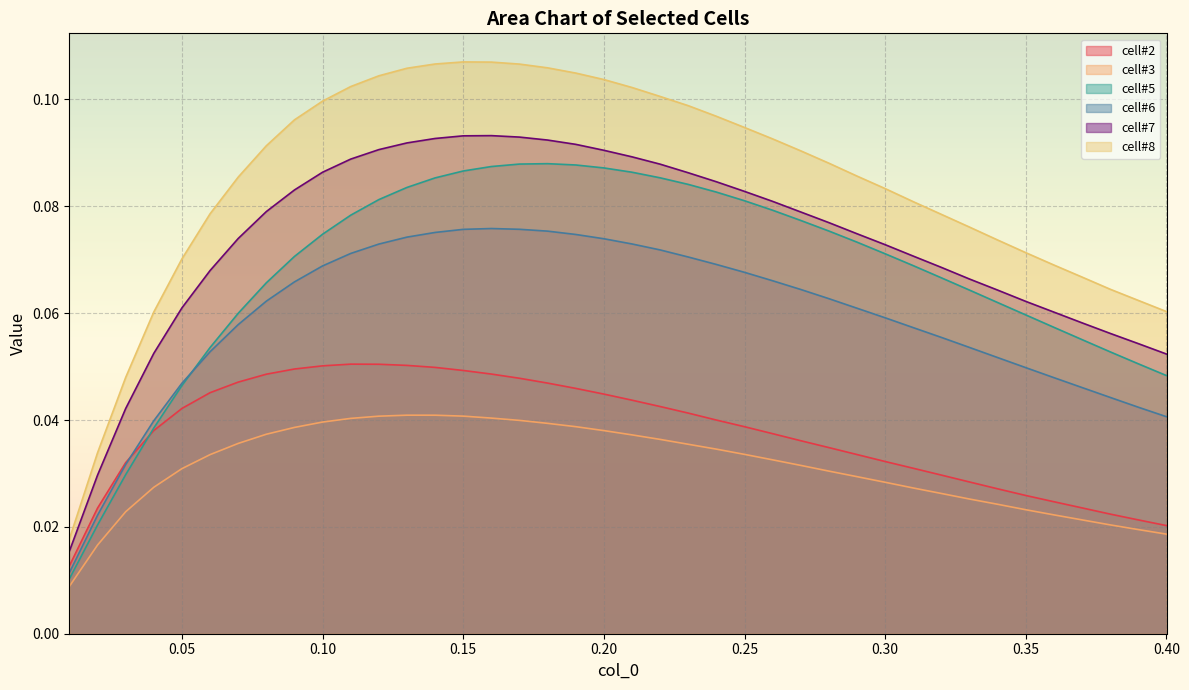

Which series has the largest range (max minus min)?

cell#8